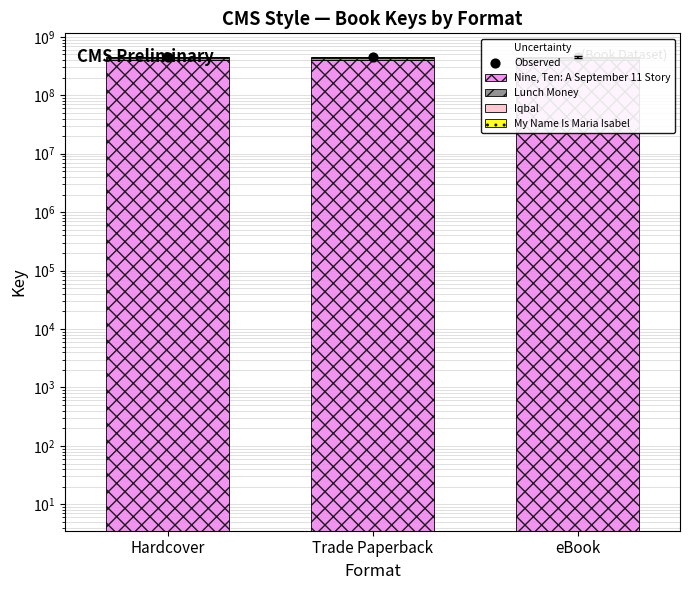

Which series has the largest total across all categories?

Observed